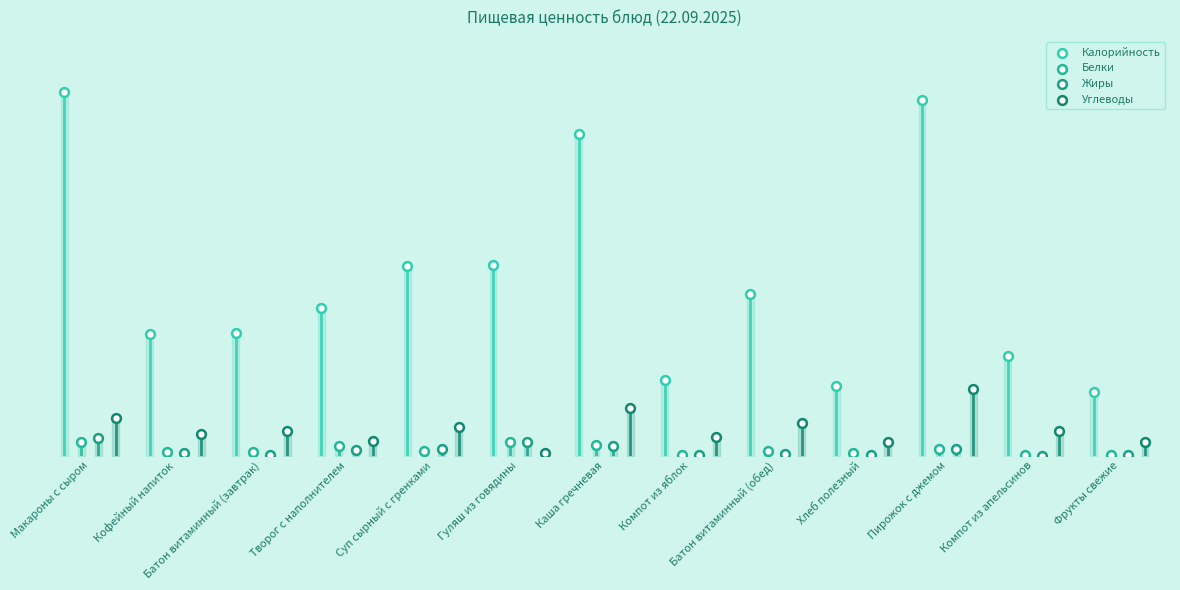

Is the value of Белки at Суп сырный с гренками greater than the value of Углеводы at Компот из апельсинов?

No